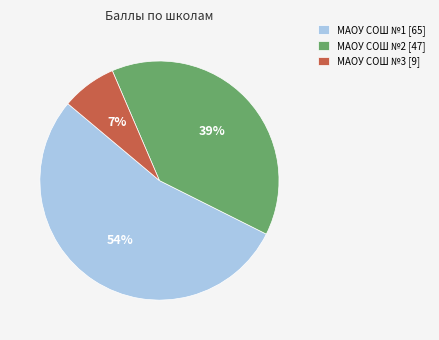

To the nearest percent, what is the average slice percentage?

33%